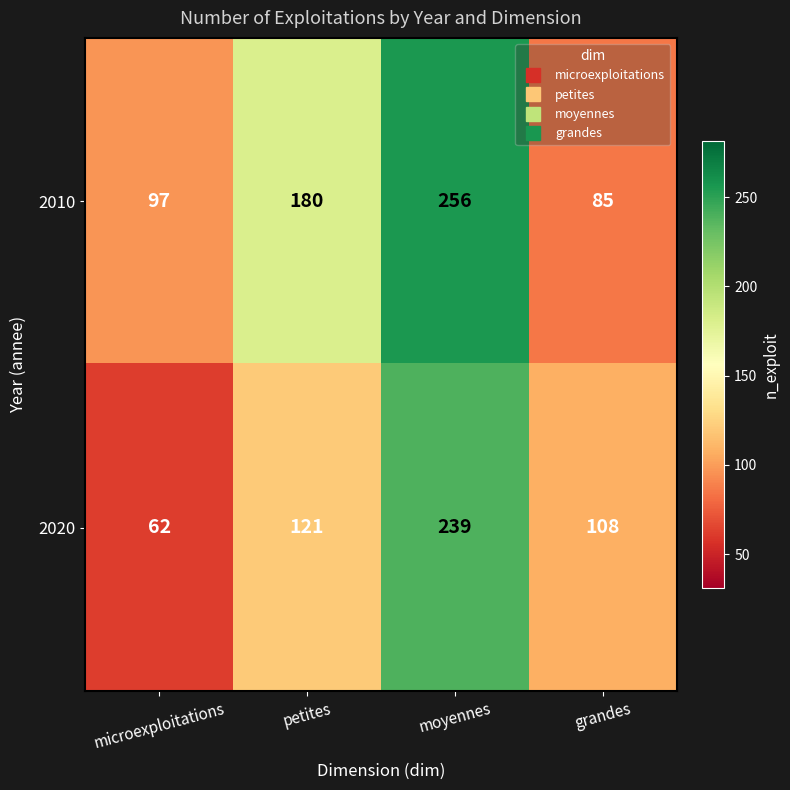

Which series changed the most between petites and grandes?

2010